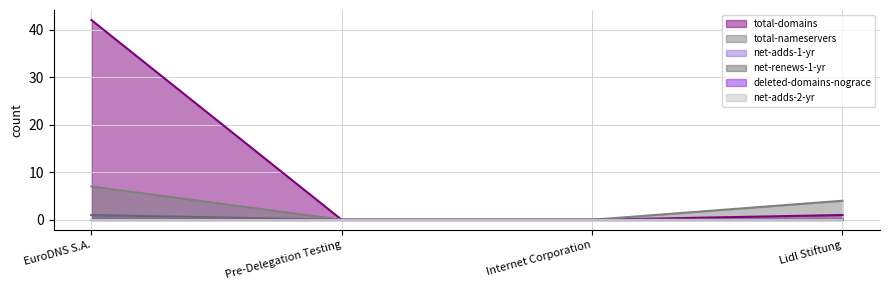

Which label corresponds to the smallest value in the chart?

Pre-Delegation Testing